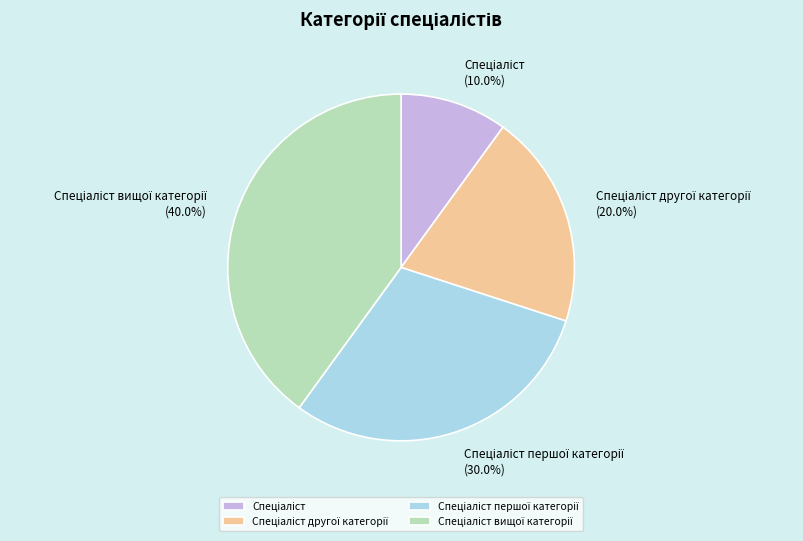

Is there any slice that represents more than half of the pie?

No